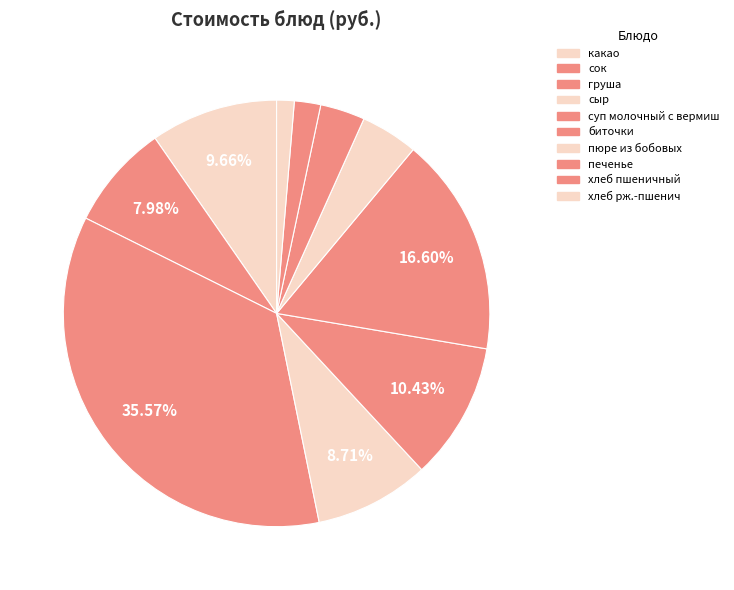

How many slices are in this pie chart?

10